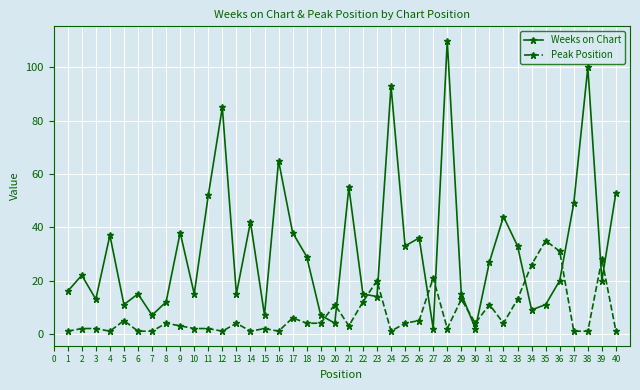

True or false: Weeks on Chart has a value of 15 at 6.

True